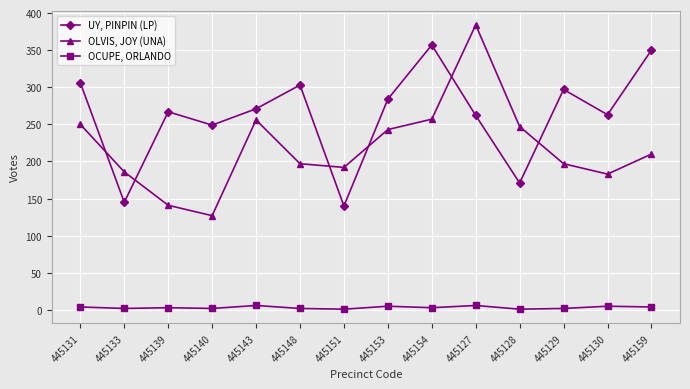

What is the difference between the maximum and minimum values in the OLVIS, JOY (UNA) series?

257